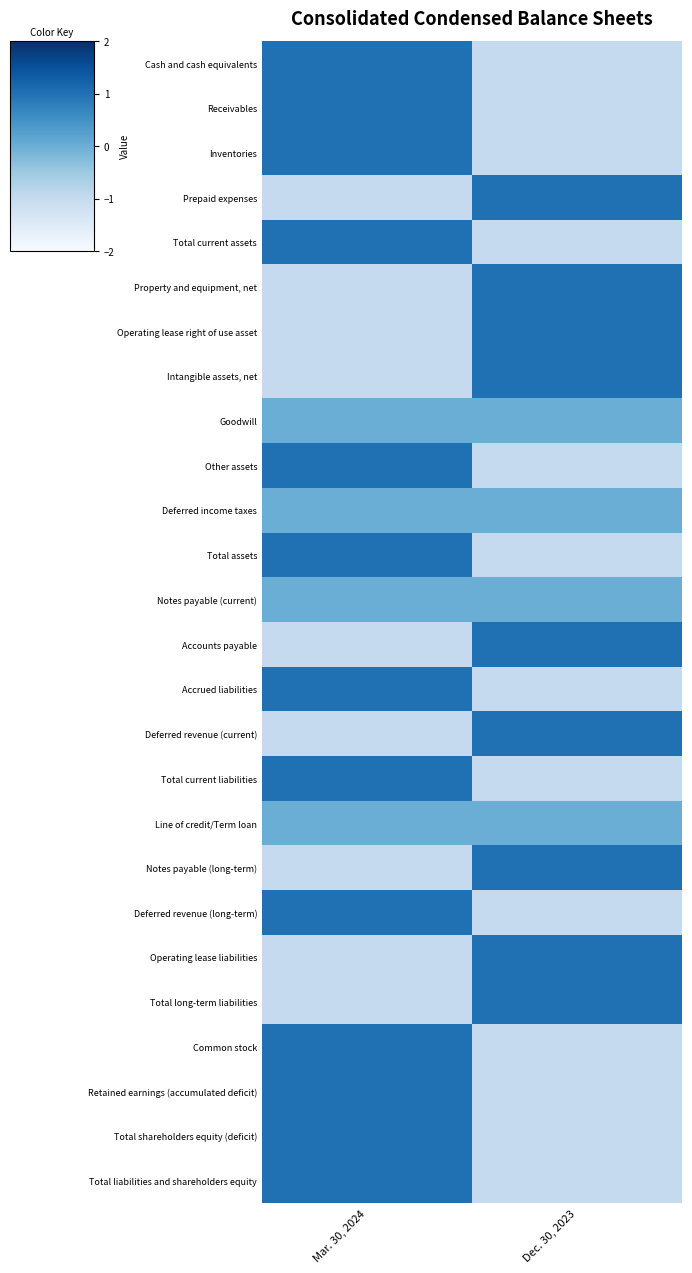

At Mar. 30, 2024, list the series in order from smallest to largest.

Prepaid expenses, Property and equipment, net, Operating lease right of use asset, Intangible assets, net, Accounts payable, Deferred revenue (current), Notes payable (long-term), Operating lease liabilities, Total long-term liabilities, Goodwill, Deferred income taxes, Notes payable (current), Line of credit/Term loan, Cash and cash equivalents, Receivables, Inventories, Total current assets, Other assets, Total assets, Accrued liabilities, Total current liabilities, Deferred revenue (long-term), Common stock, Retained earnings (accumulated deficit), Total shareholders equity (deficit), Total liabilities and shareholders equity